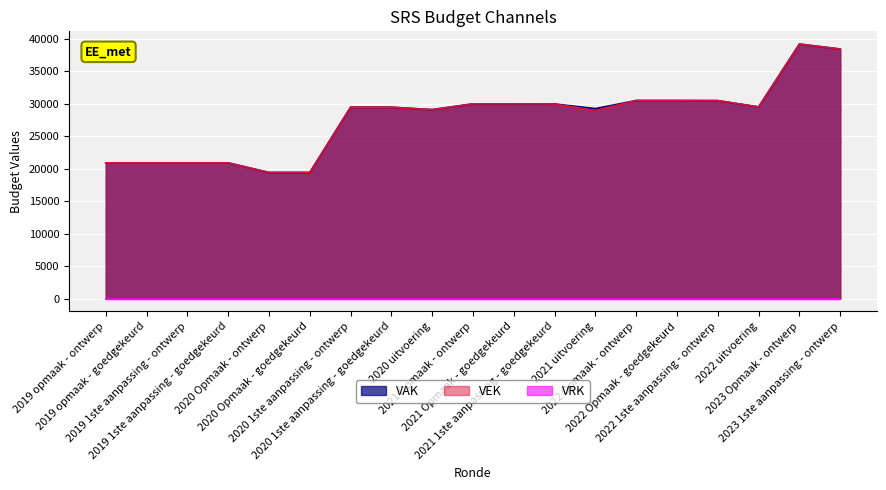

What is the label of the 19th point from the left?

2023 1ste aanpassing - ontwerp